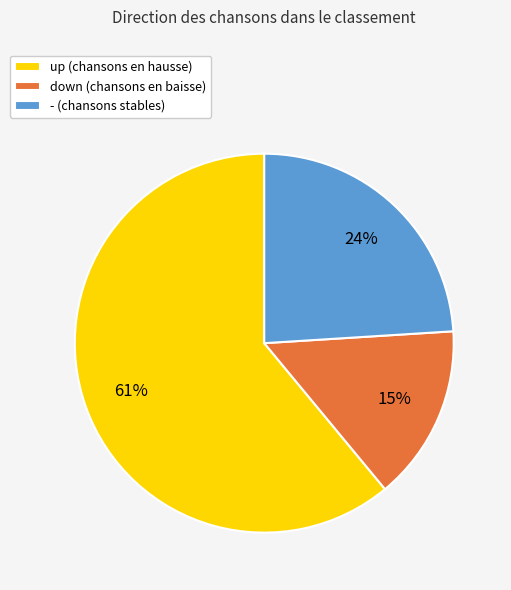

Between down and up, which is larger?

up